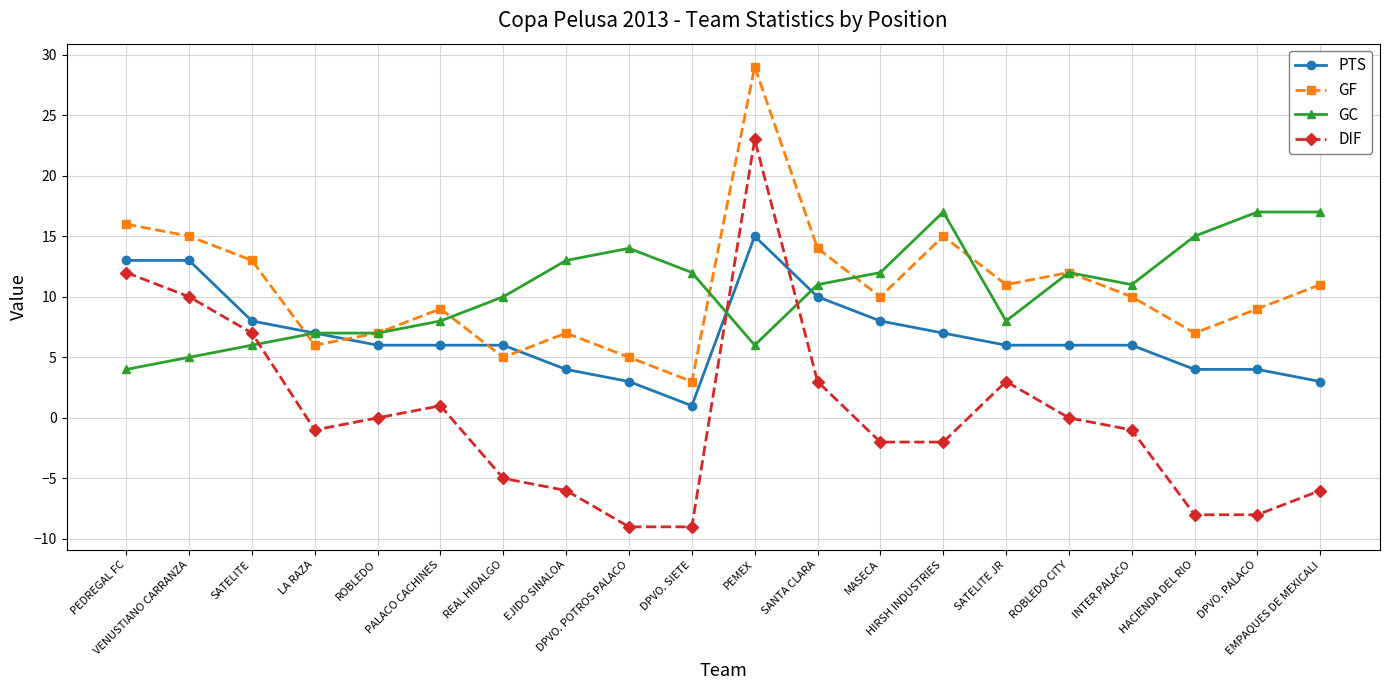

Does the chart have visible grid lines?

Yes